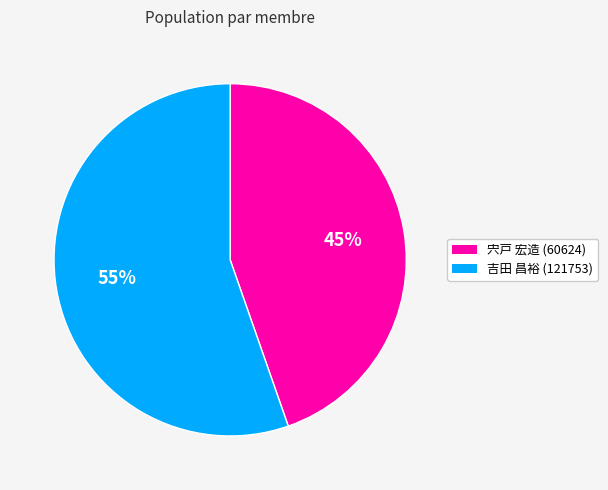

Rank the categories by value from highest to lowest.

吉田 昌裕 (121753), 宍戸 宏造 (60624)